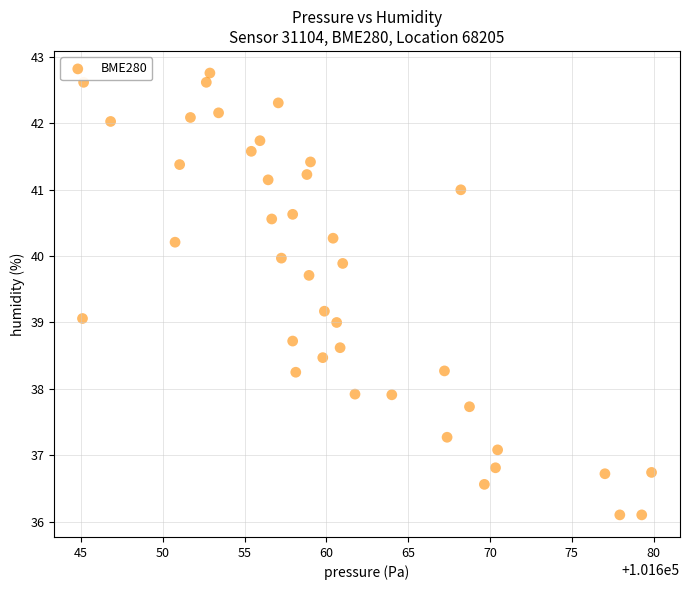

What is the range of Y values (max minus min)?

6.7